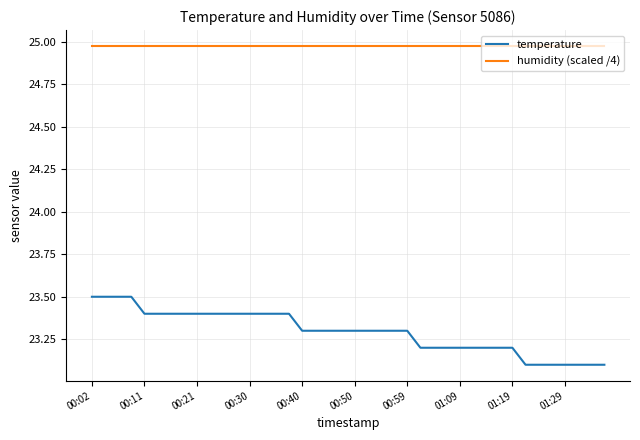

Rank the series by their average value, from lowest to highest.

temperature, humidity (scaled /4)